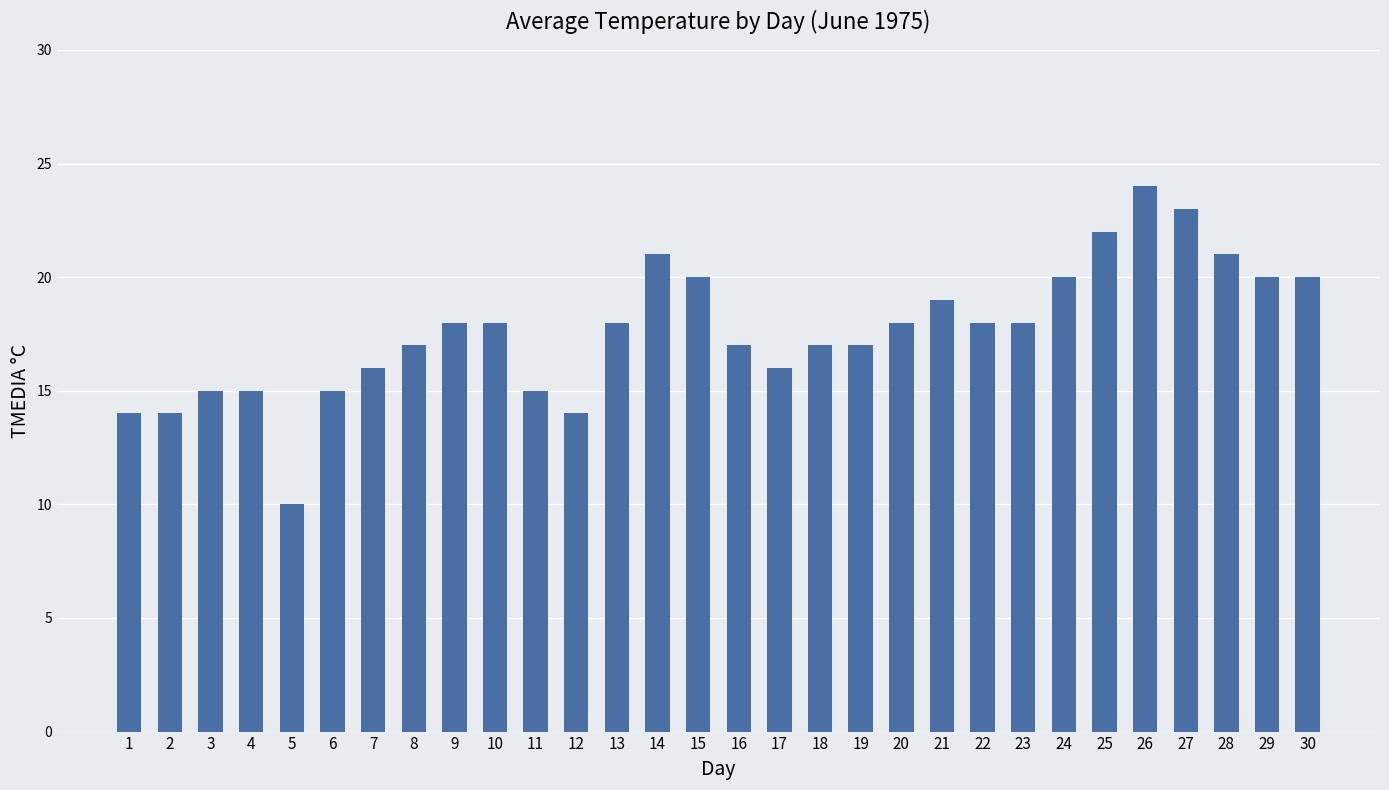

Is it true that the value at 29 is 32?

False